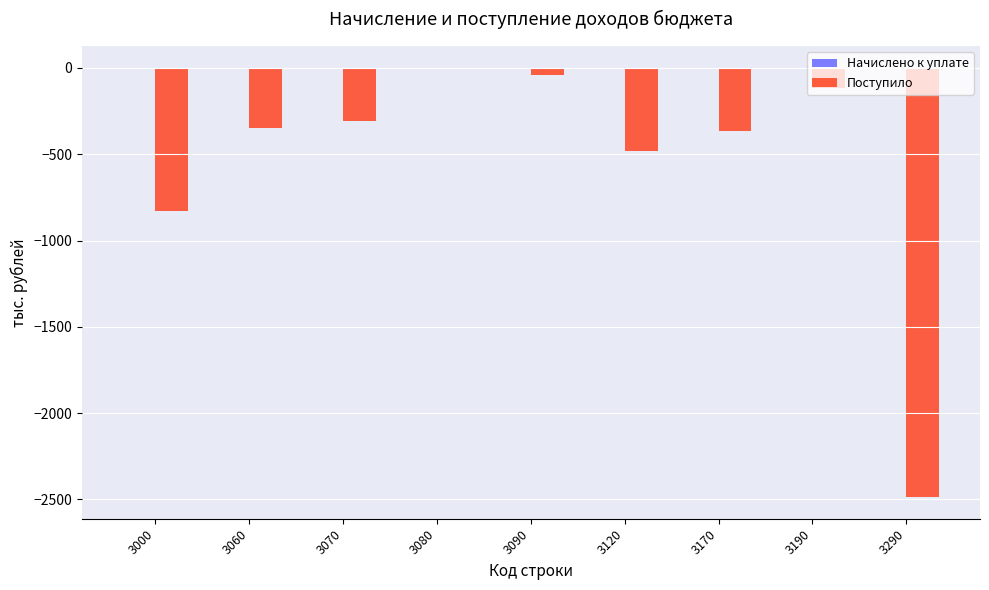

What is the sum of all values?

-4974